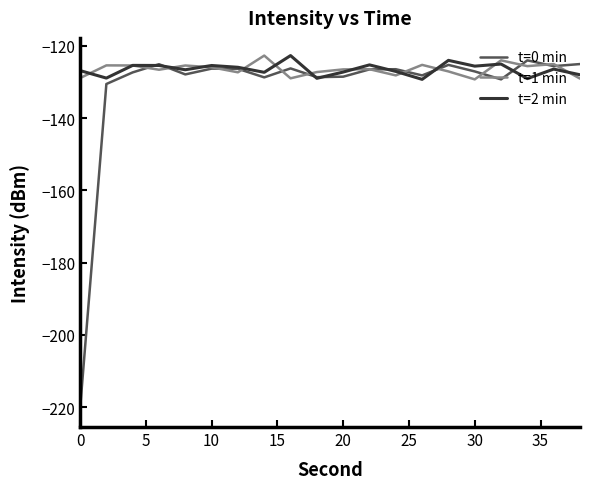

What is the minimum value for t=0 min?

-220.6